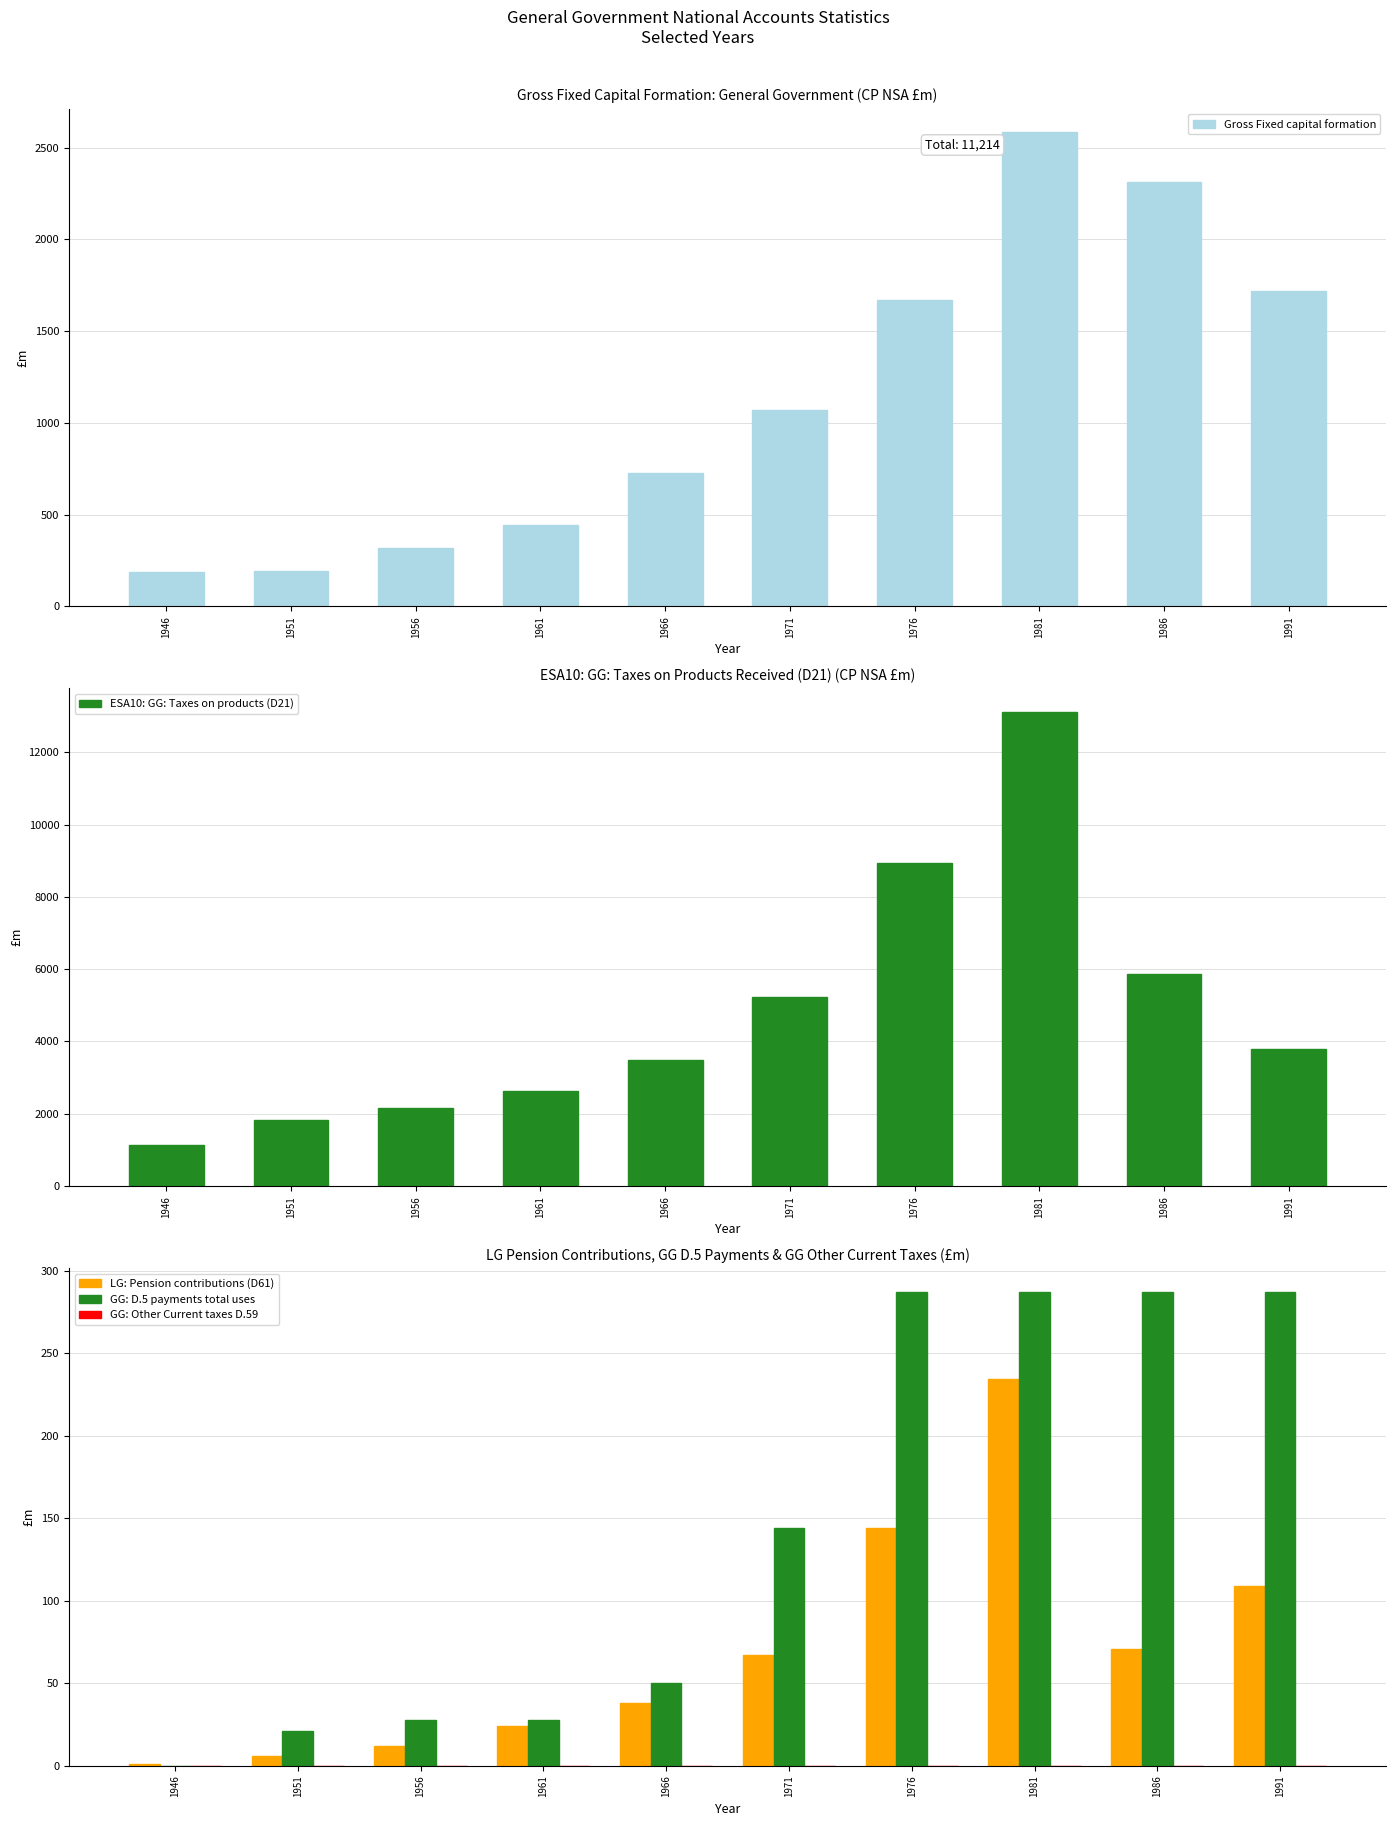

At which category is the sum across all series the highest?

1981